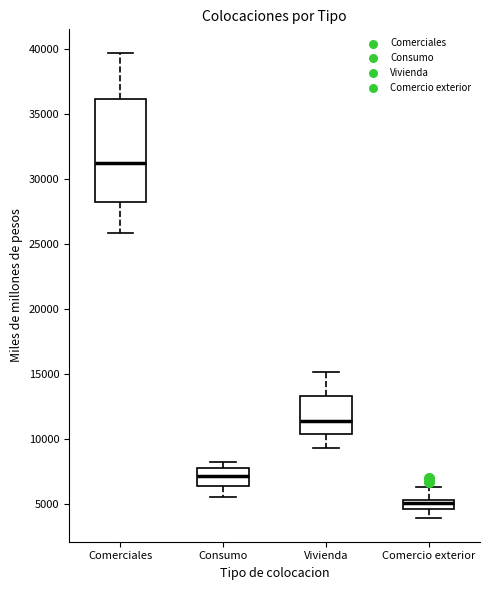

Where does the upper whisker of the box for Comercio exterior end on the y-axis? The values are not printed on the chart, so give them approximately, as read against the axis.

6500